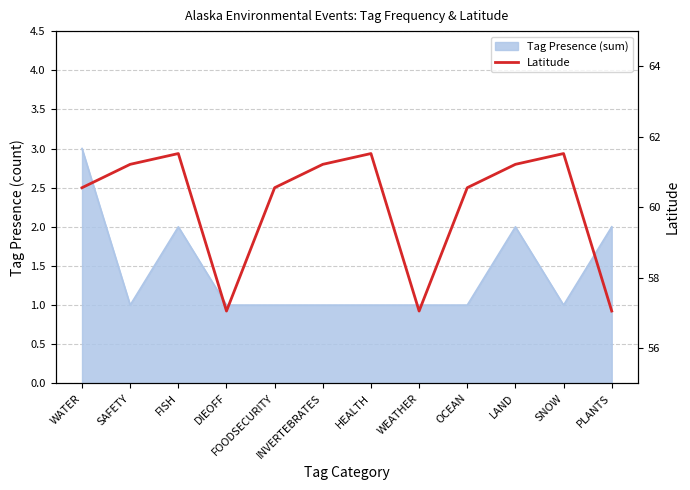

What is the label of the 6th point from the left?

INVERTEBRATES